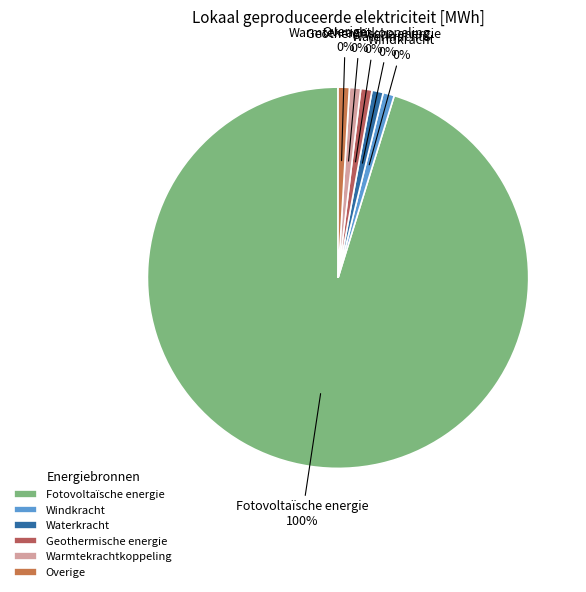

The Waterkracht slice represents 11% of the pie. True or false?

False